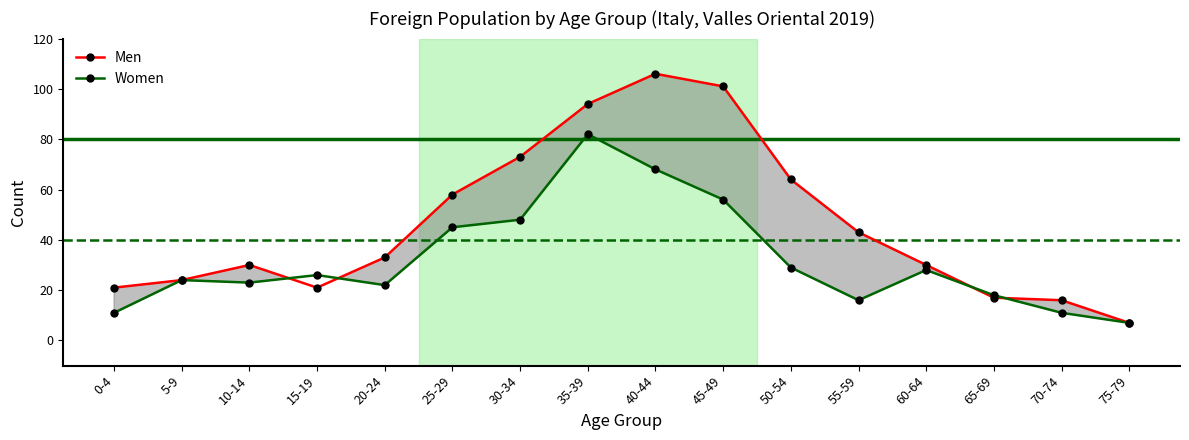

At which category does Men reach its first local peak?

10-14